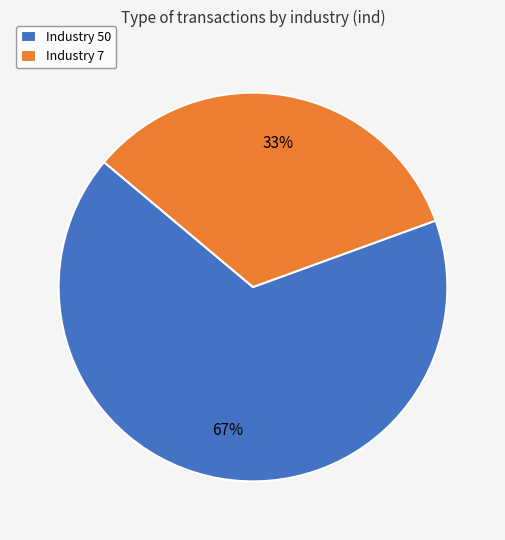

True or false: Industry 50 accounts for 67% of the total.

True